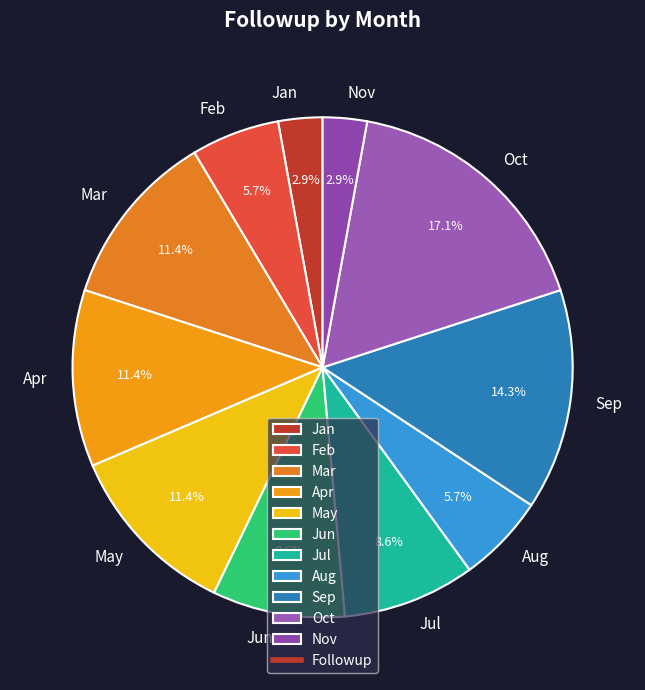

Does Nov account for over 50% of the chart?

No